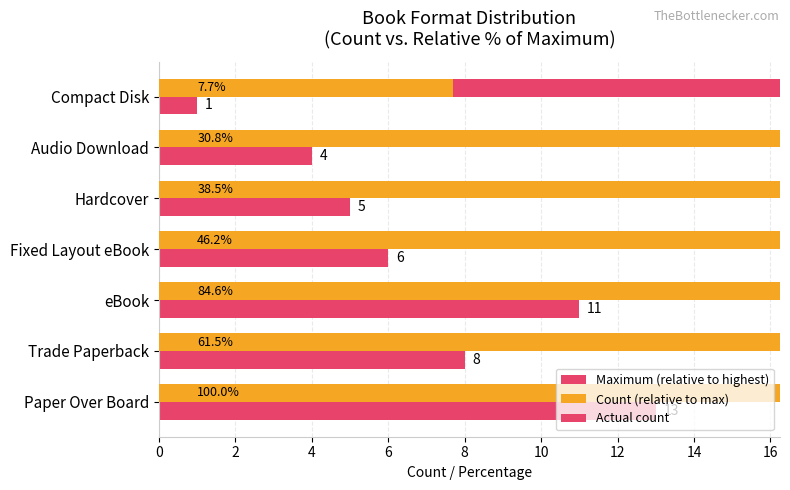

What is the approximate value of Maximum (relative to highest) at 8?

0.3